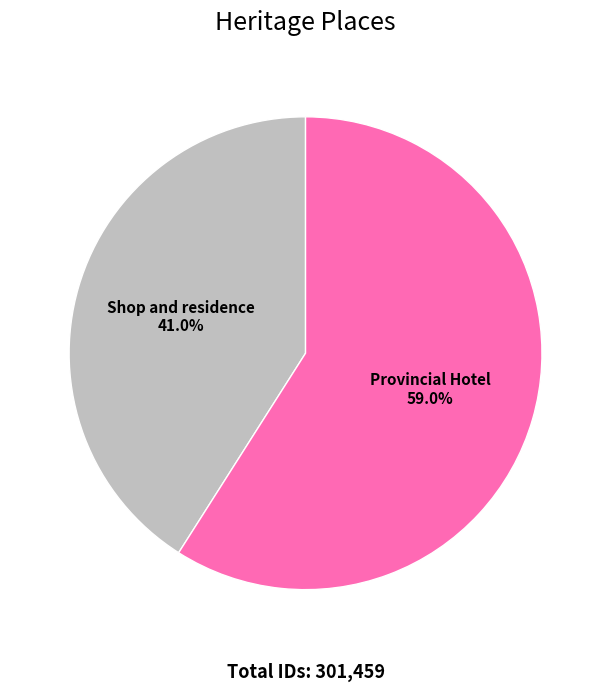

How many slices are in this pie chart?

2